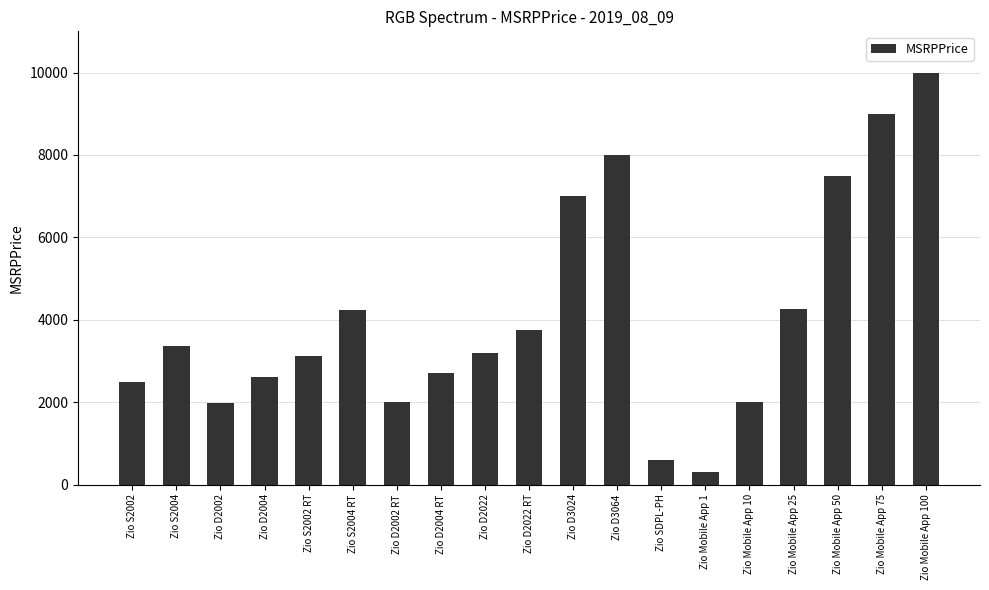

What is the change in value from Zio D2002 to Zio Mobile App 25?

+2260